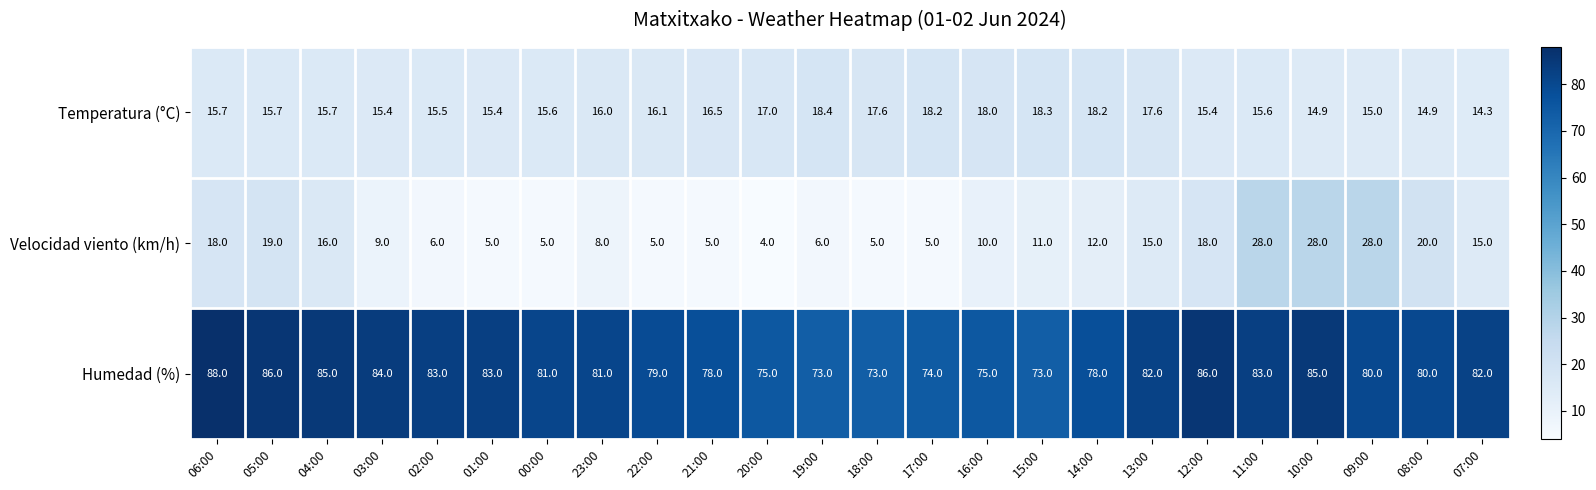

Which series has the widest spread of values?

Velocidad viento (km/h)